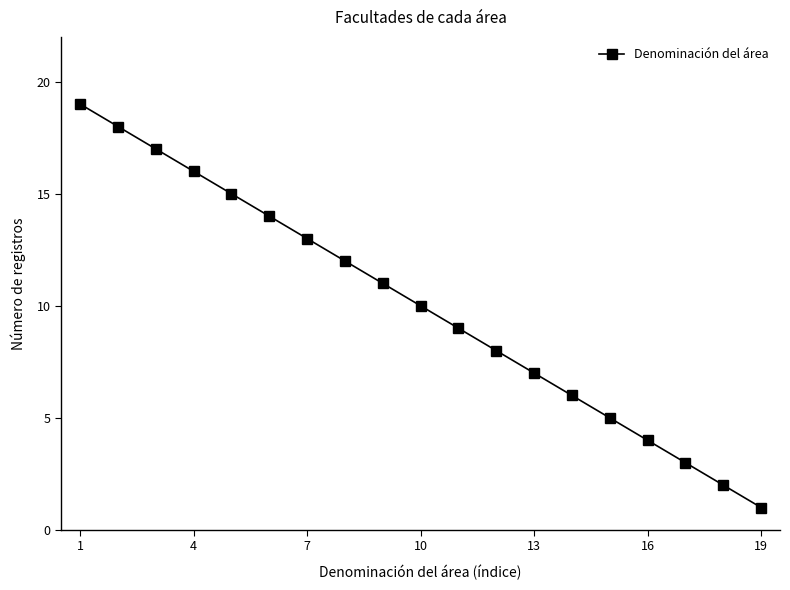

How many lines are shown in the chart?

1